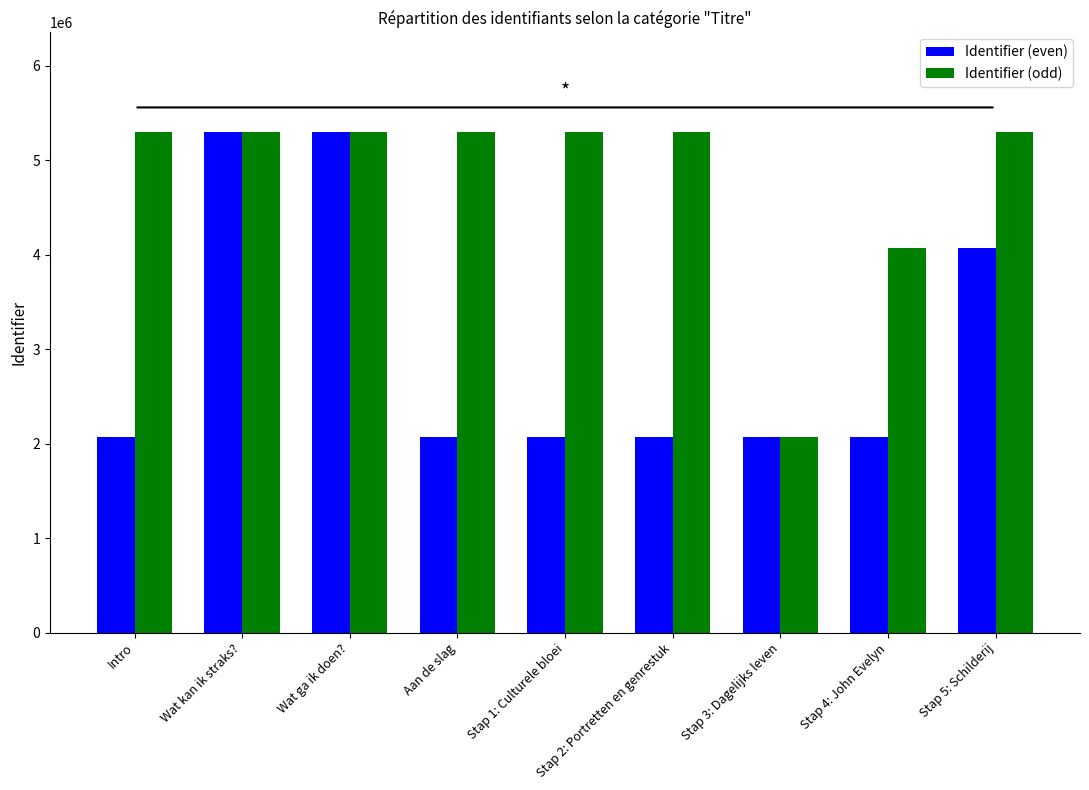

True or false: Identifier (odd) has a value of 5295141 at Wat ga ik doen?.

True